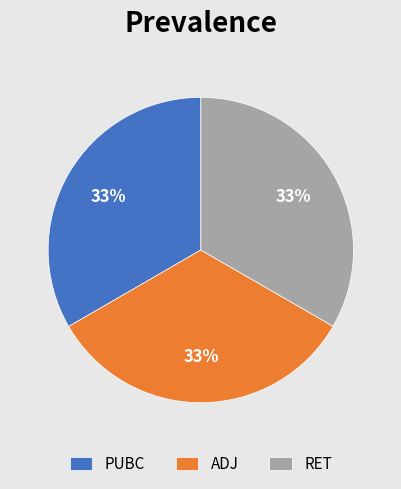

How many slices are in this pie chart?

3